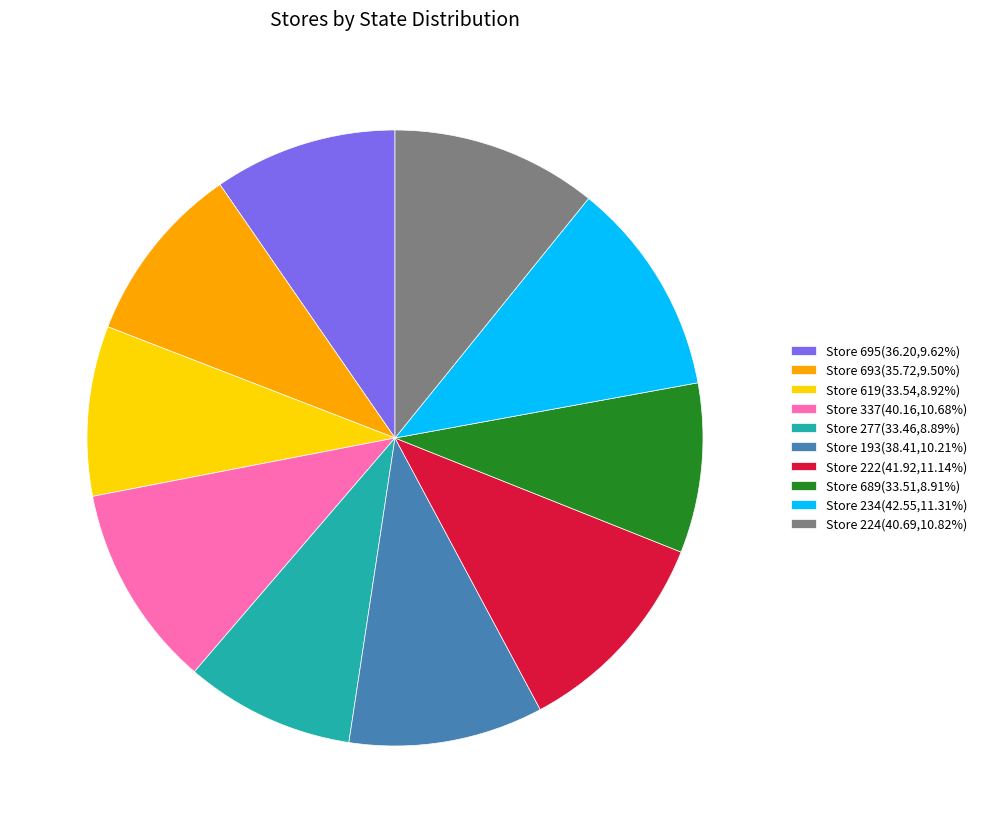

Do Store 695(36.20,9.62%) and Store 193(38.41,10.21%) together represent more than half of the pie?

No